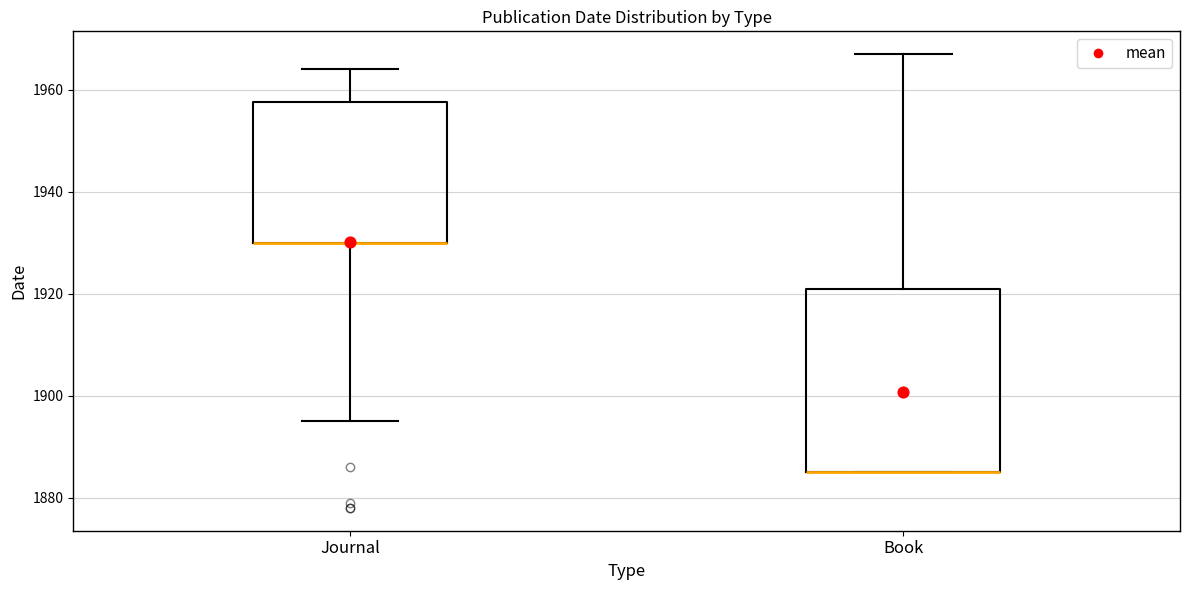

Where does the upper whisker of the box for Book end on the y-axis? The values are not printed on the chart, so give them approximately, as read against the axis.

1968